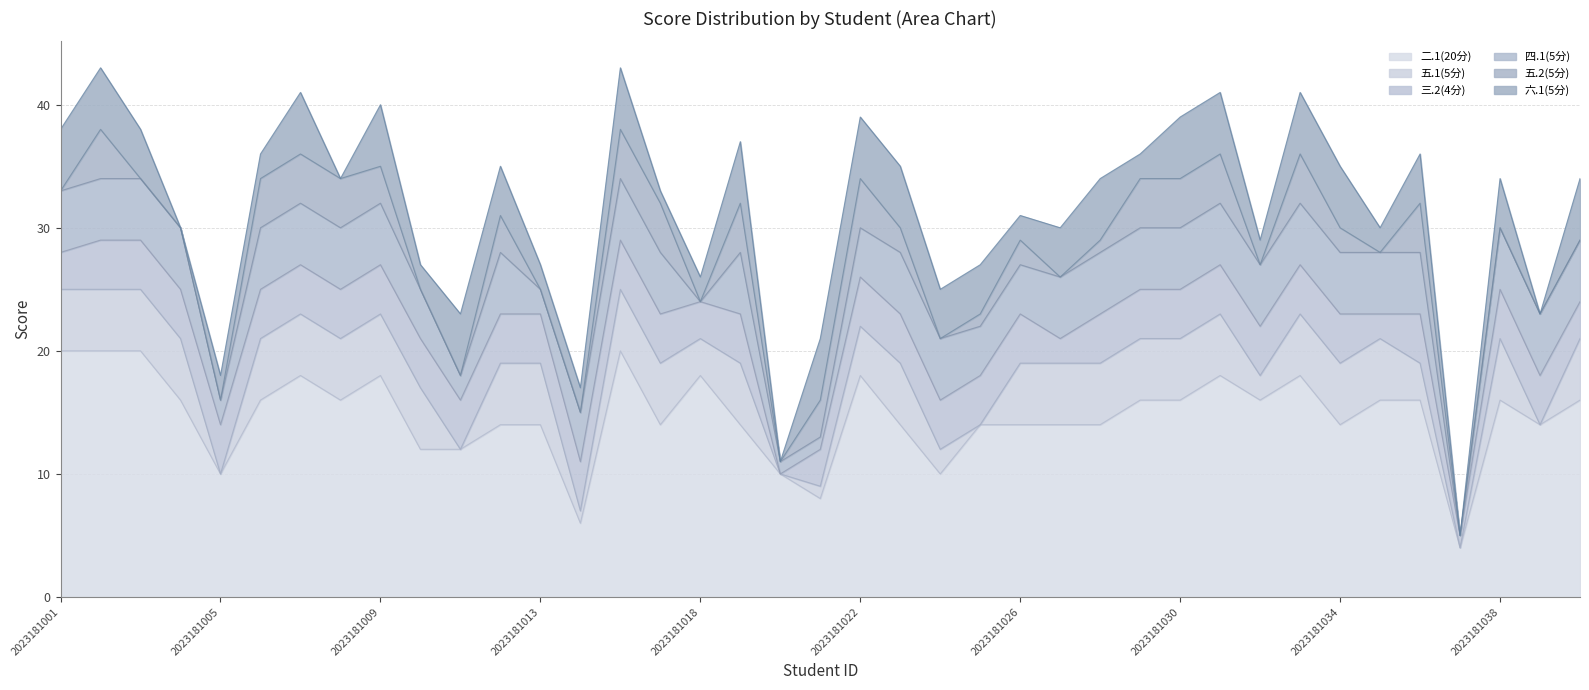

How many lines are shown in the chart?

6